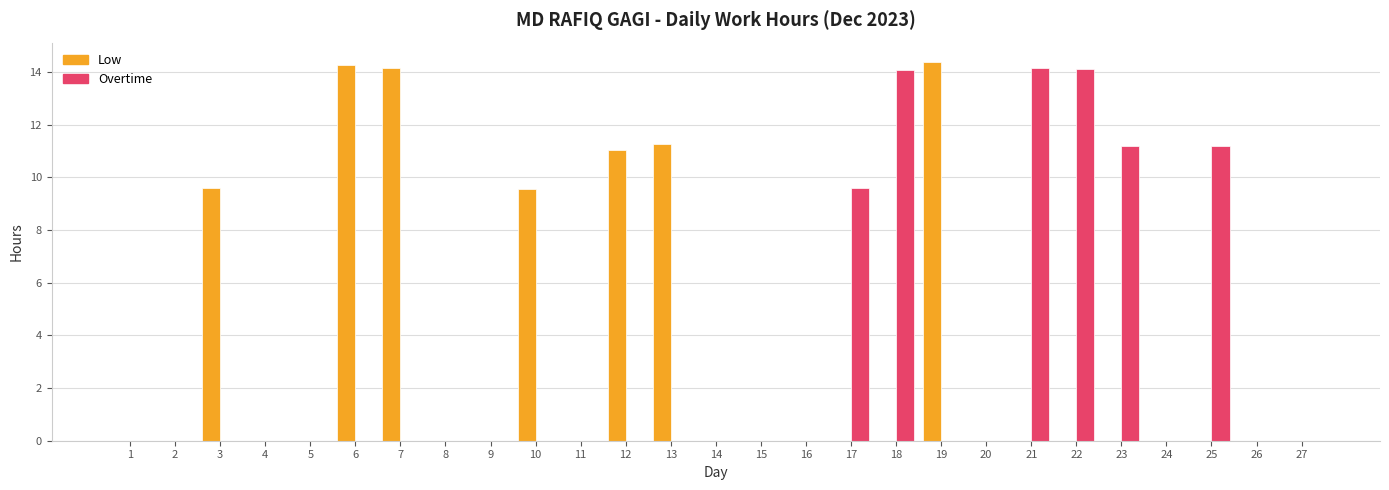

What is the highest value of the Low series?

14.4